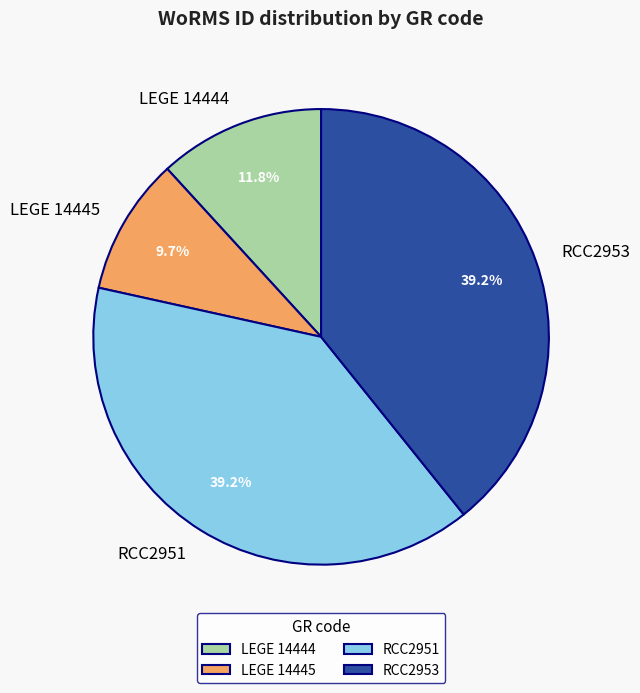

Does RCC2953 account for over 50% of the chart?

No